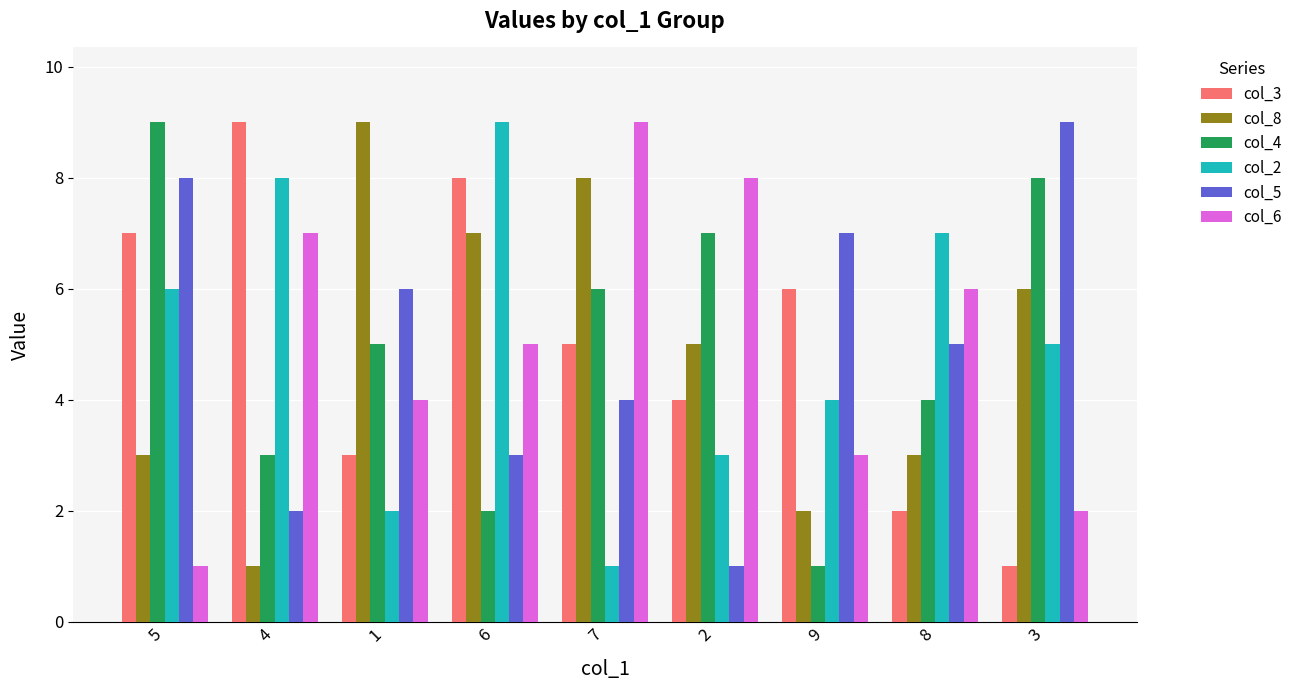

How many groups of bars are there?

9